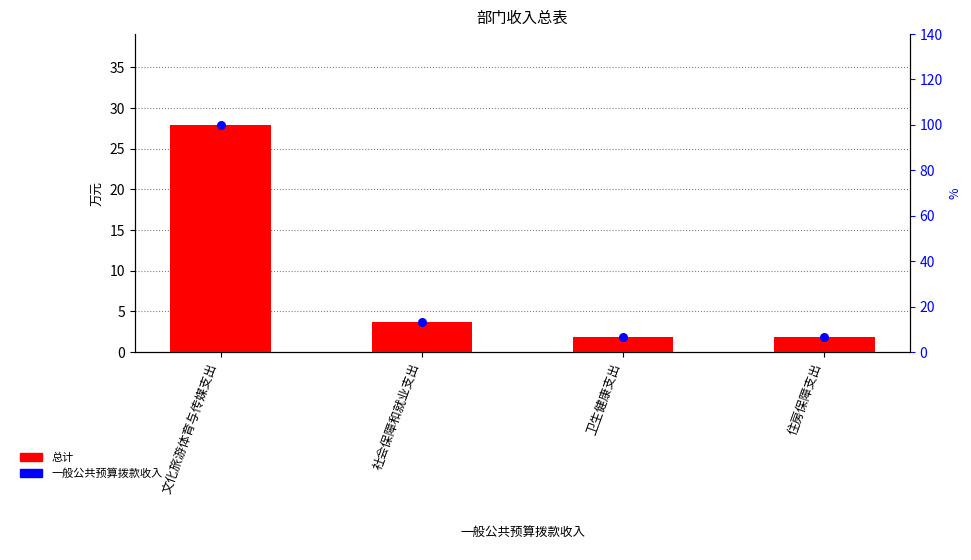

At how many categories does at least one series exceed 14?

1